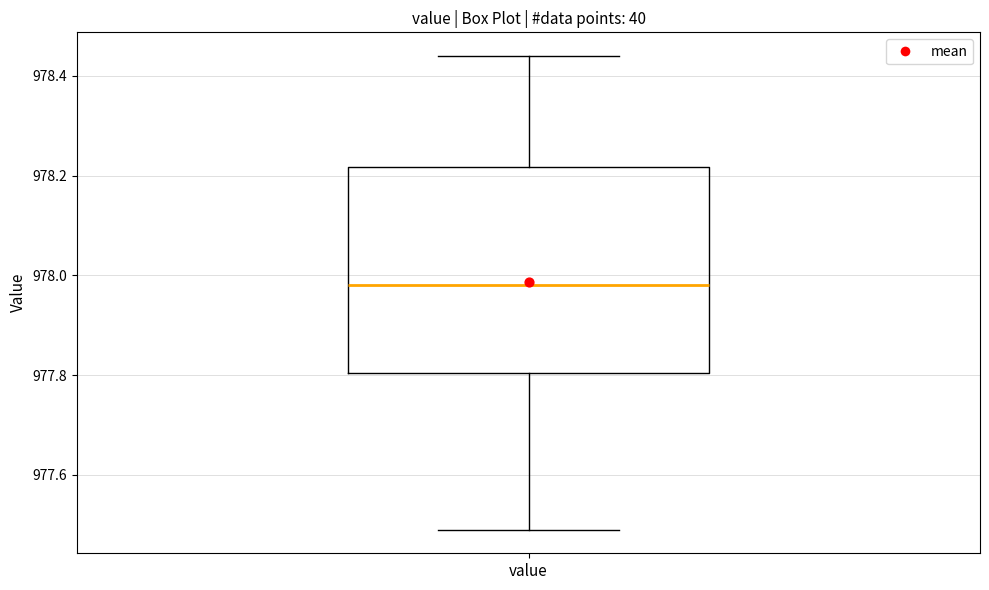

Where does the upper whisker of the box for value end on the y-axis? The values are not printed on the chart, so give them approximately, as read against the axis.

978.44